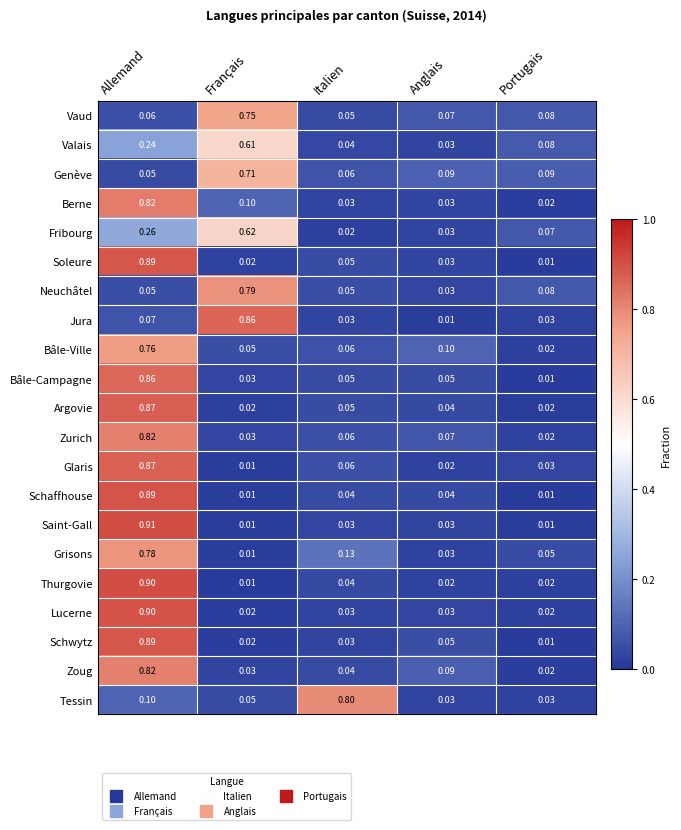

What is the greatest value displayed?

0.9